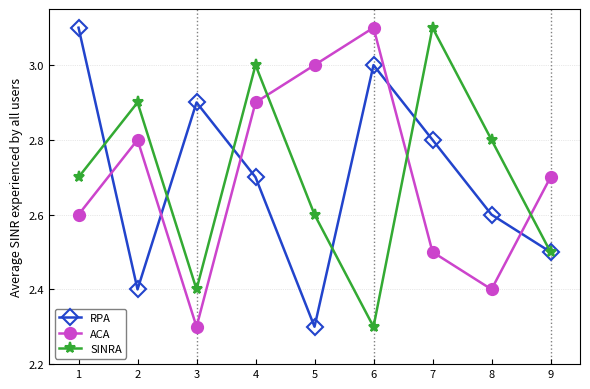

The value of ACA at 8 is 2.4. True or false?

True